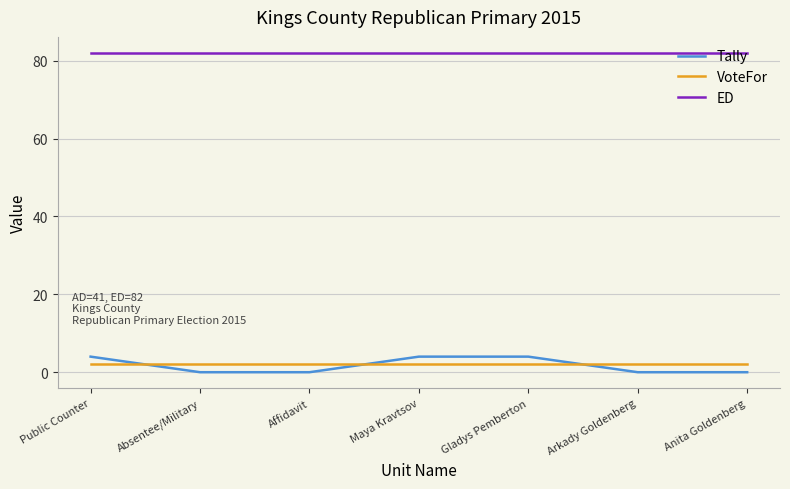

Which series has the largest range (max minus min)?

Tally